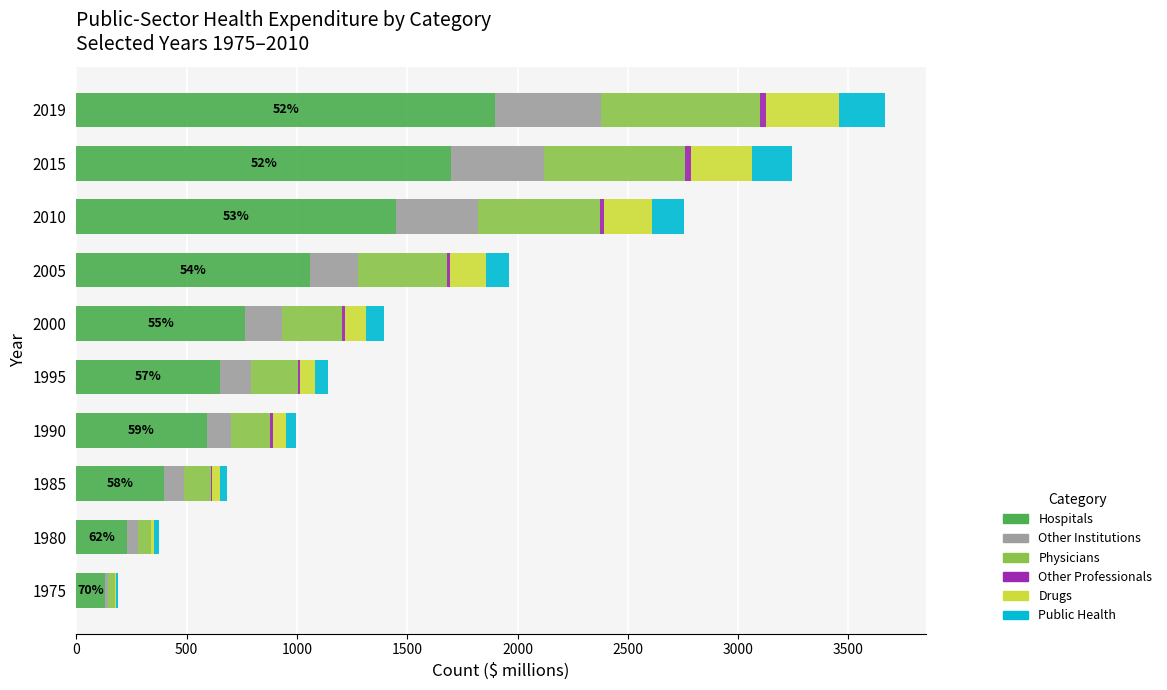

What is the highest value of the Hospitals series?

1900.0